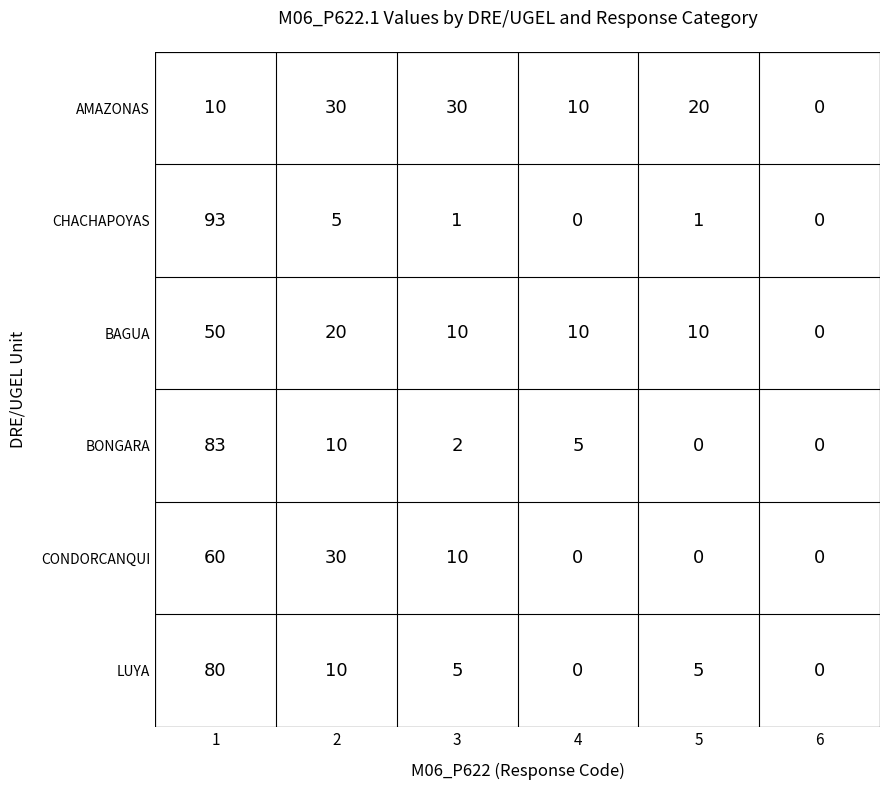

What is the difference between the BONGARA values at 4 and 2?

5